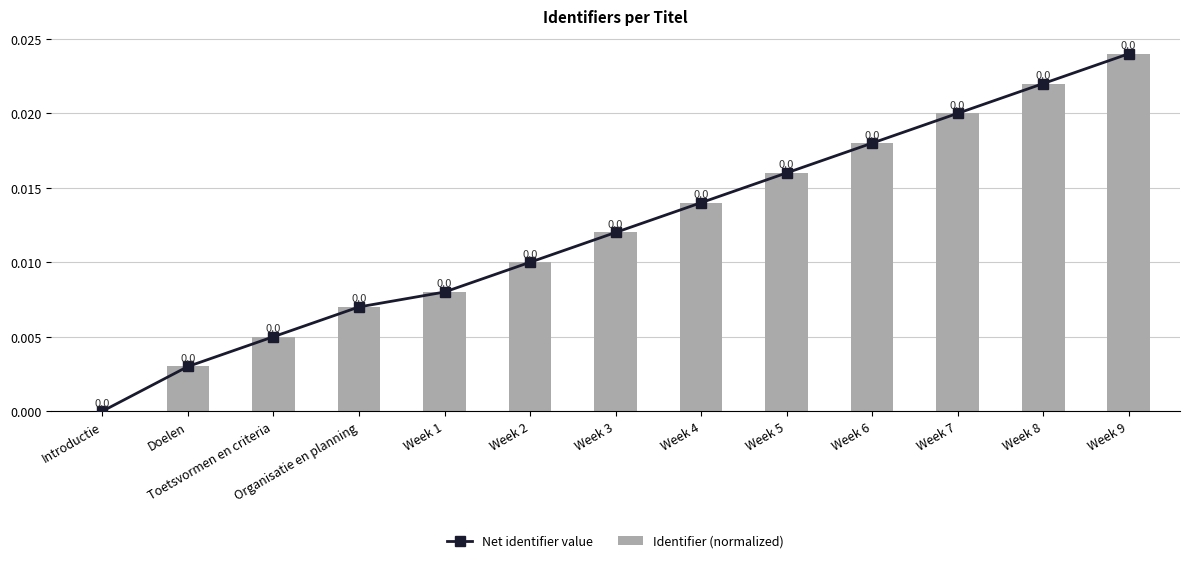

Between Week 5 and Week 2, which is larger?

Week 5